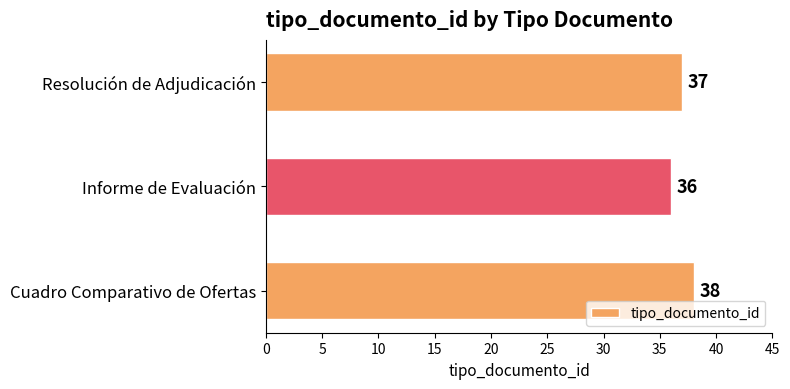

How many series are shown in this chart?

1